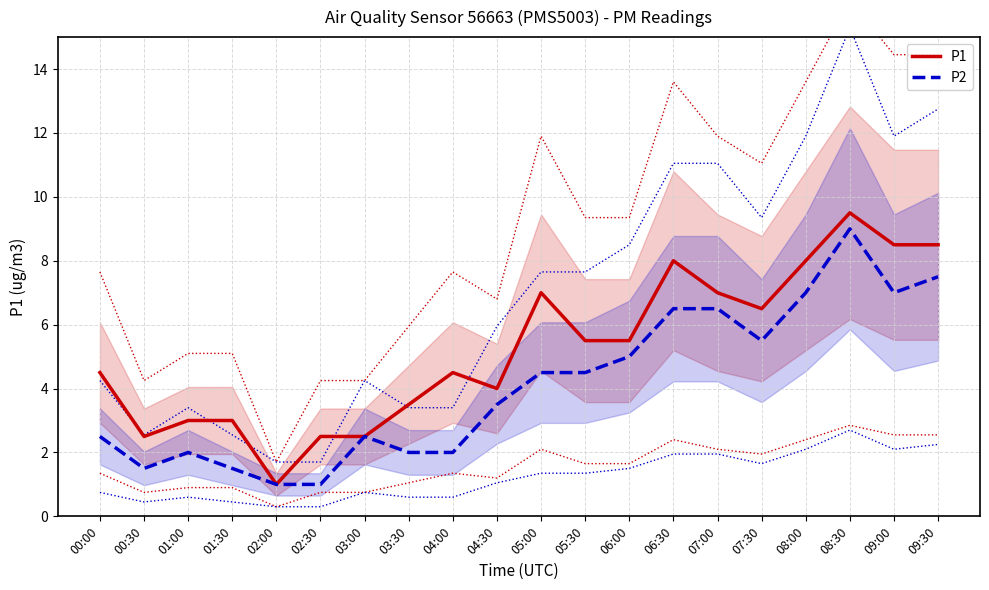

What is the difference between the P2 values at 07:00 and 00:00?

4.0